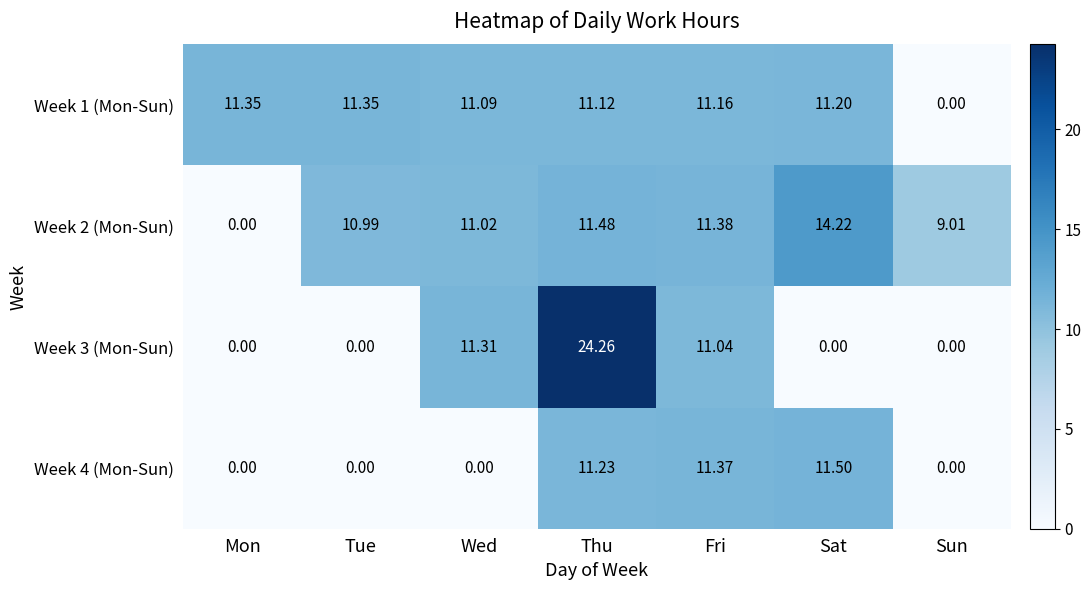

Which category has the highest value across all series?

Thu